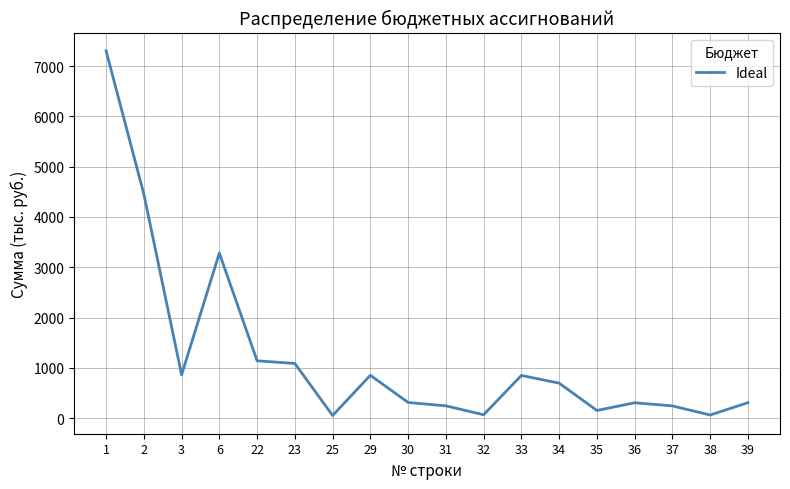

What is the difference between the maximum and minimum values?

7251.2